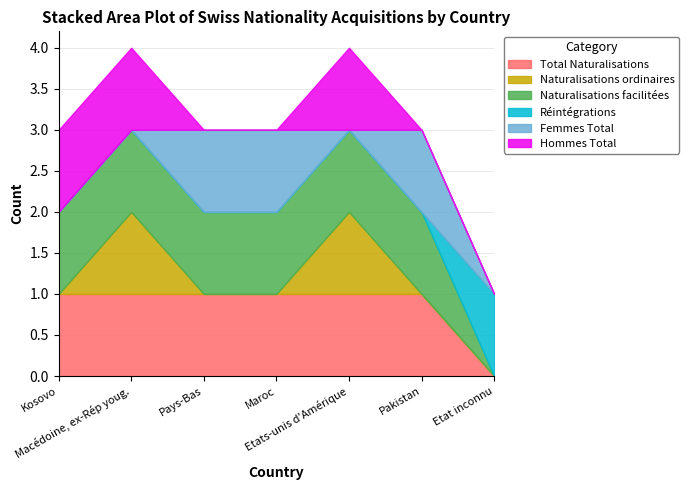

Between Macédoine, ex-Rép youg. and Maroc, which is larger?

Macédoine, ex-Rép youg.